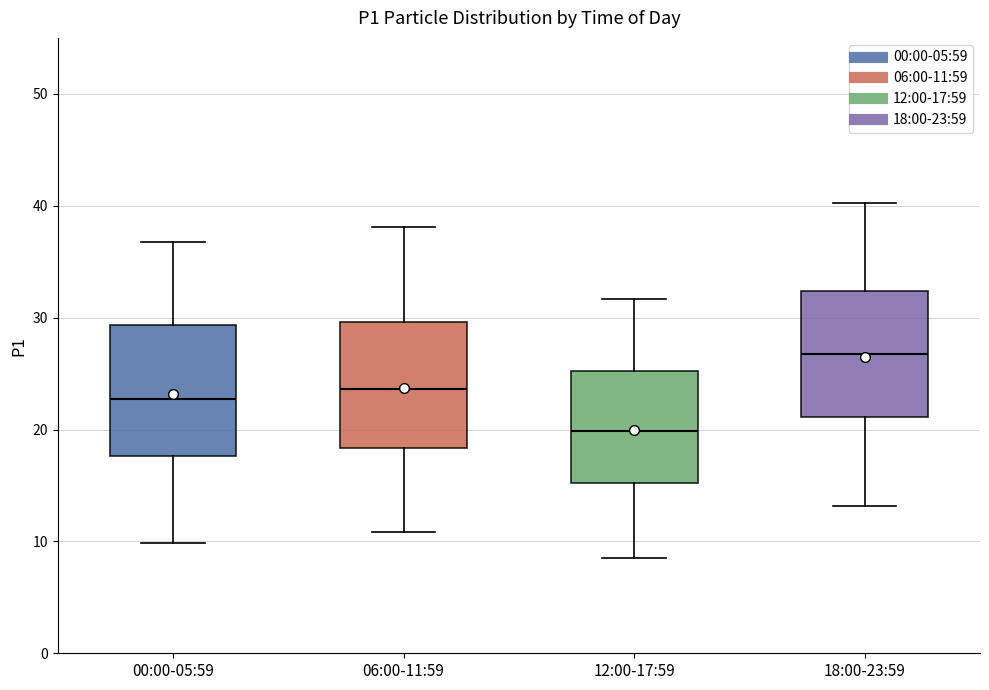

Reading left to right, read every box against the y-axis: the position of its median line, the range the box covers, and the ends of its whiskers. The values are not printed on the chart, so give them approximately, as read against the axis.

00:00-05:59: median 23, box 18 to 29, whiskers 10 to 37
06:00-11:59: median 24, box 18 to 30, whiskers 11 to 38
12:00-17:59: median 20, box 15 to 25, whiskers 9 to 32
18:00-23:59: median 27, box 21 to 32, whiskers 13 to 40